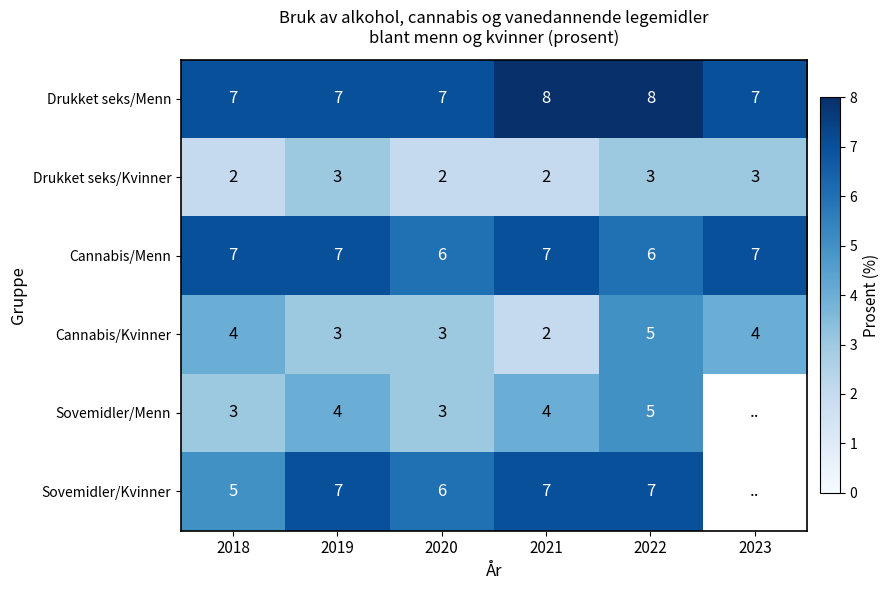

What is the sum of all Drukket seks/Menn values?

44